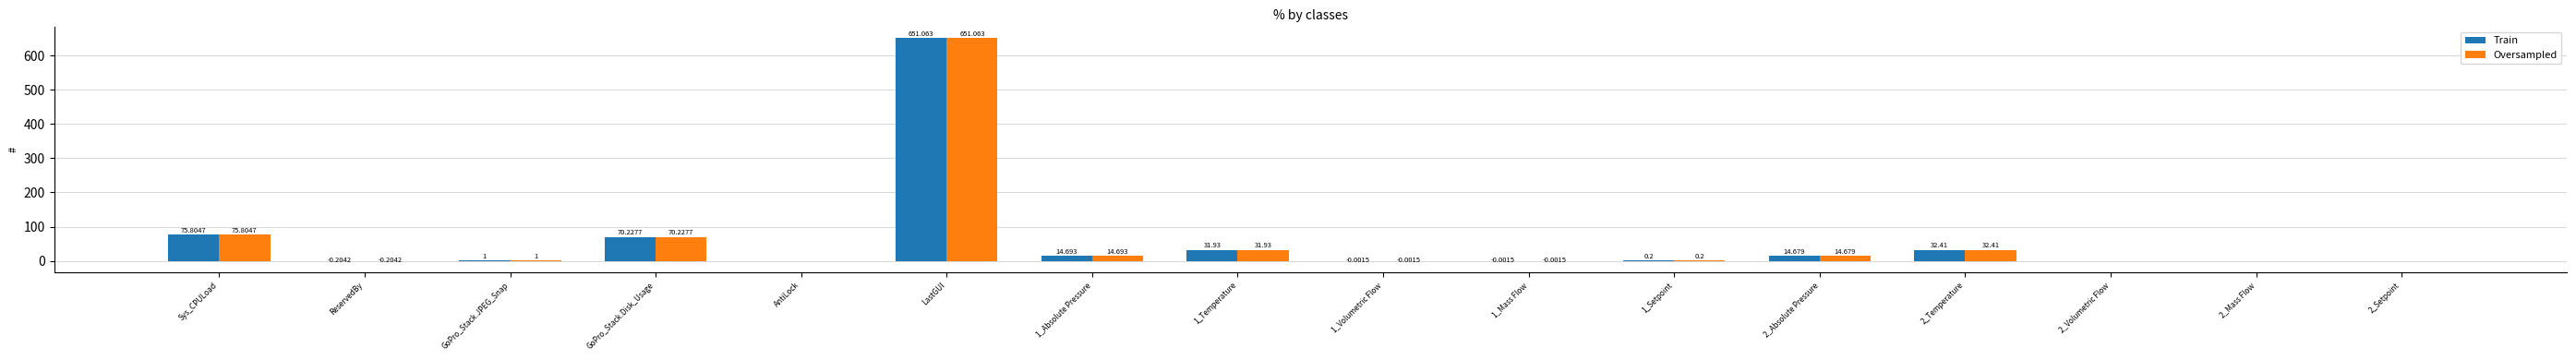

Which label corresponds to the largest value in the chart?

LastGUI